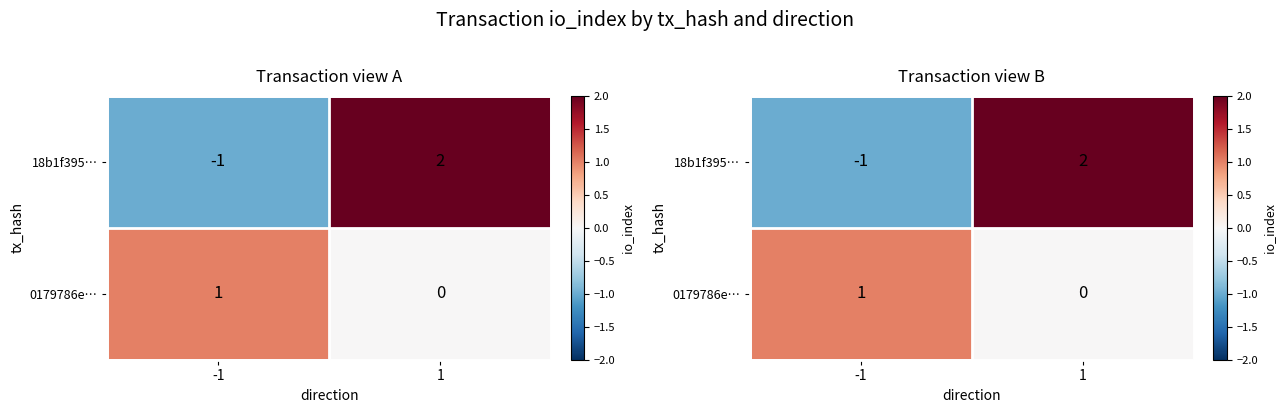

Is the value of 18b1f395… at -1 greater than the value of 0179786e… at 1?

No